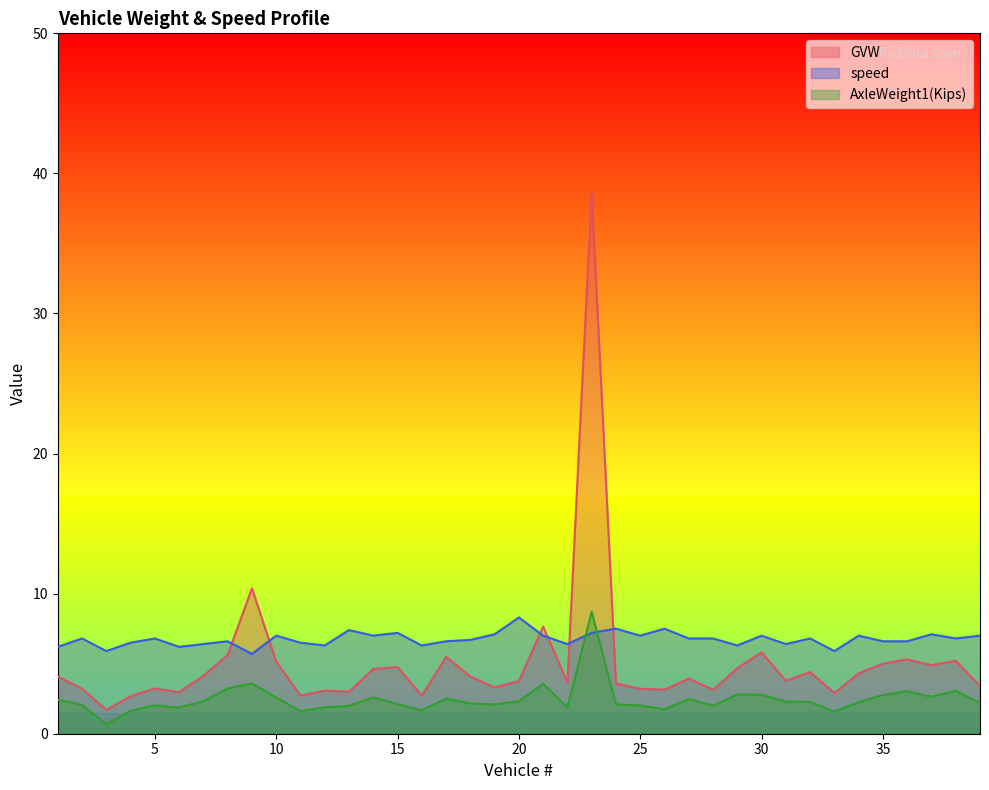

What is the value of the GVW point at the 7th from the left?

4.1